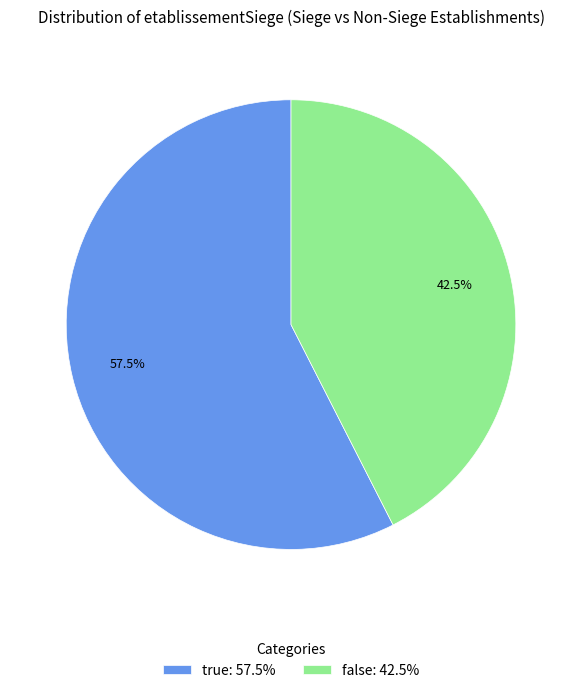

How much of the chart is everything except true?

42.5%